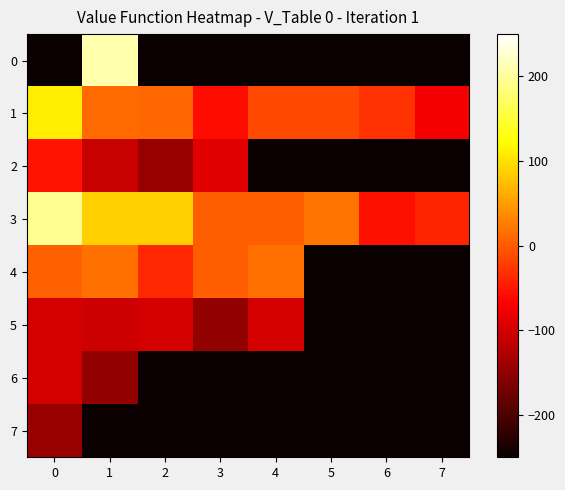

Reading left to right, list all the values displayed in this chart.

0: 0=-250.0	1=208.2	2=-250.0	3=-250.0	4=-250.0	5=-250.0	6=-250.0	7=-250.0
1: 0=111.1	1=12.9	2=10.7	3=-58.1	4=-12.2	5=-12.2	6=-31.2	7=-75.9
2: 0=-53.5	1=-107.5	2=-143.6	3=-88.8	4=-250.0	5=-250.0	6=-250.0	7=-250.0
3: 0=193.6	1=87.3	2=87.3	3=3.8	4=3.7	5=21.4	6=-56.4	7=-40.4
4: 0=5.0	1=16.3	2=-37.7	3=2.2	4=17.0	5=-250.0	6=-250.0	7=-250.0
5: 0=-98.4	1=-104.2	2=-98.4	3=-147.5	4=-98.4	5=-250.0	6=-250.0	7=-250.0
6: 0=-98.4	1=-147.5	2=-250.0	3=-250.0	4=-250.0	5=-250.0	6=-250.0	7=-250.0
7: 0=-143.6	1=-250.0	2=-250.0	3=-250.0	4=-250.0	5=-250.0	6=-250.0	7=-250.0